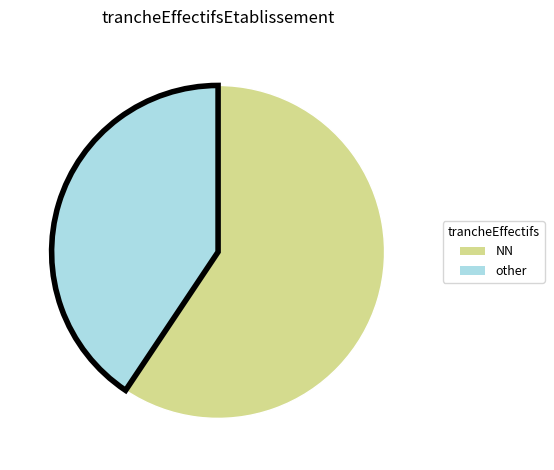

Is there a majority slice in this chart?

Yes